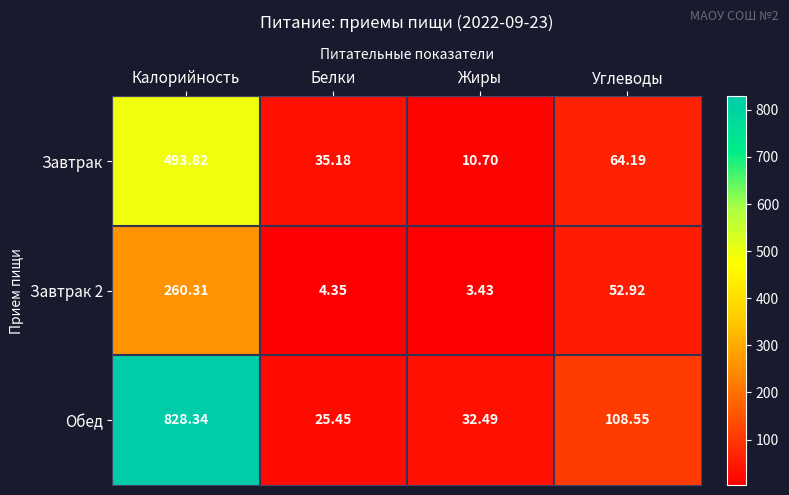

At which category does the chart reach its minimum across all series?

Жиры